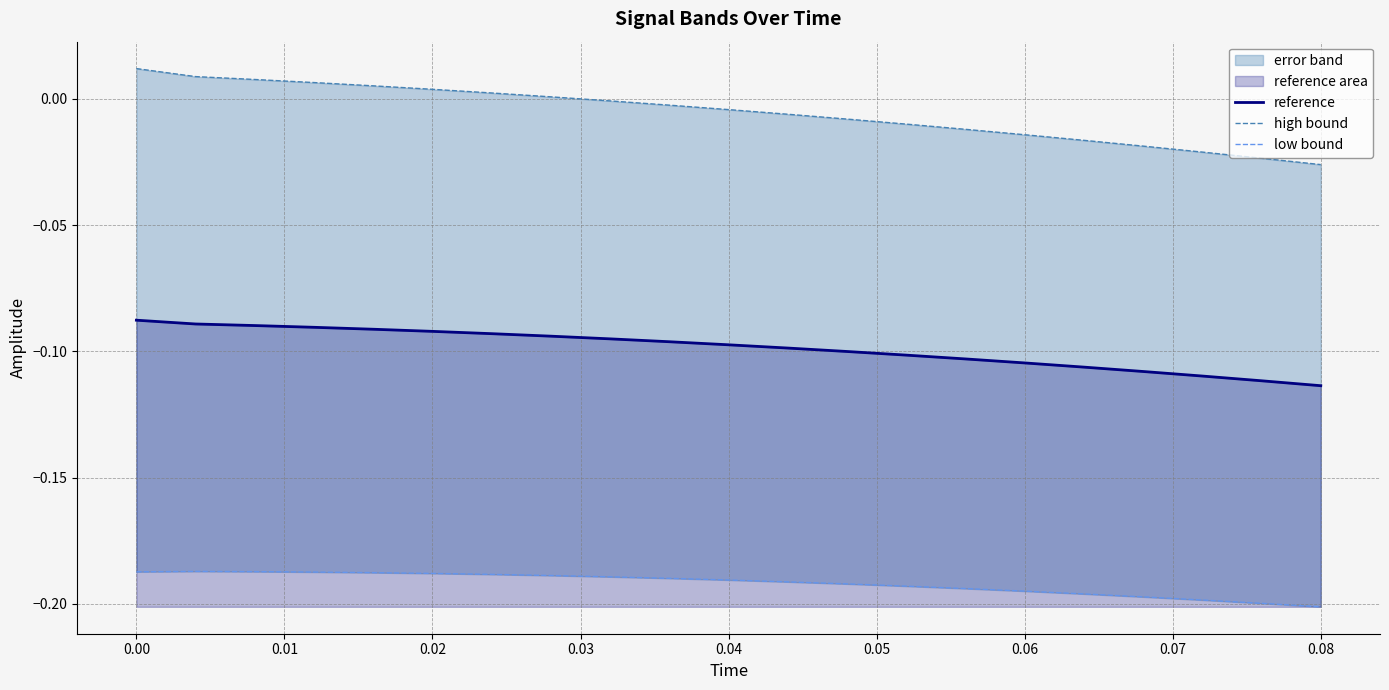

True or false: low bound has a value of -0.1 at 19.

False